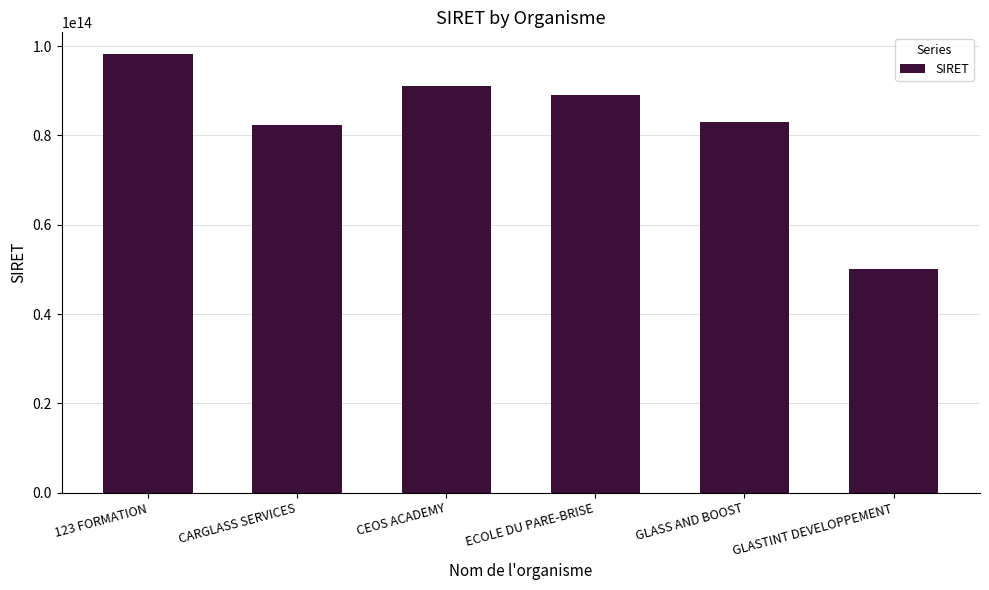

Does the chart contain any negative values?

No